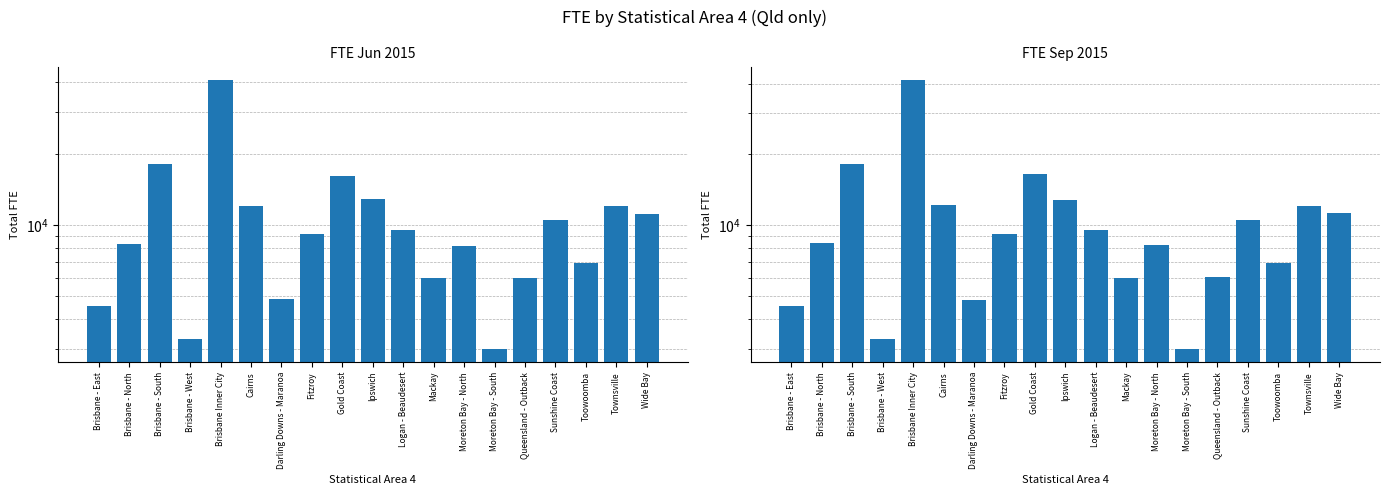

Rank the series by their maximum value, from highest to lowest.

FTE Sep 2015, FTE Jun 2015